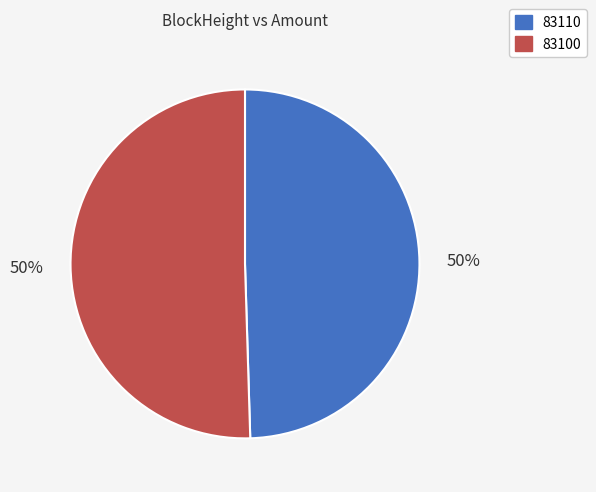

Which slice represents more than half of the pie?

83100